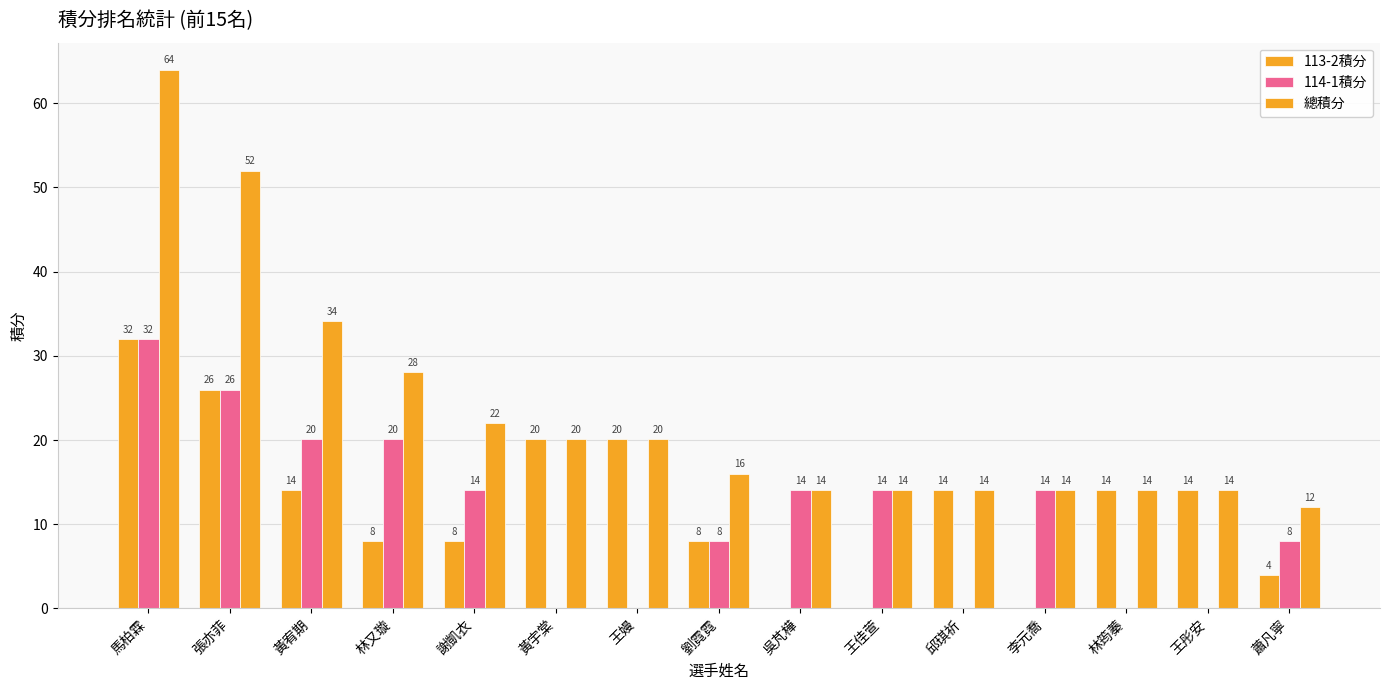

Which has a higher value, 李元喬 or 馬柏霖?

馬柏霖